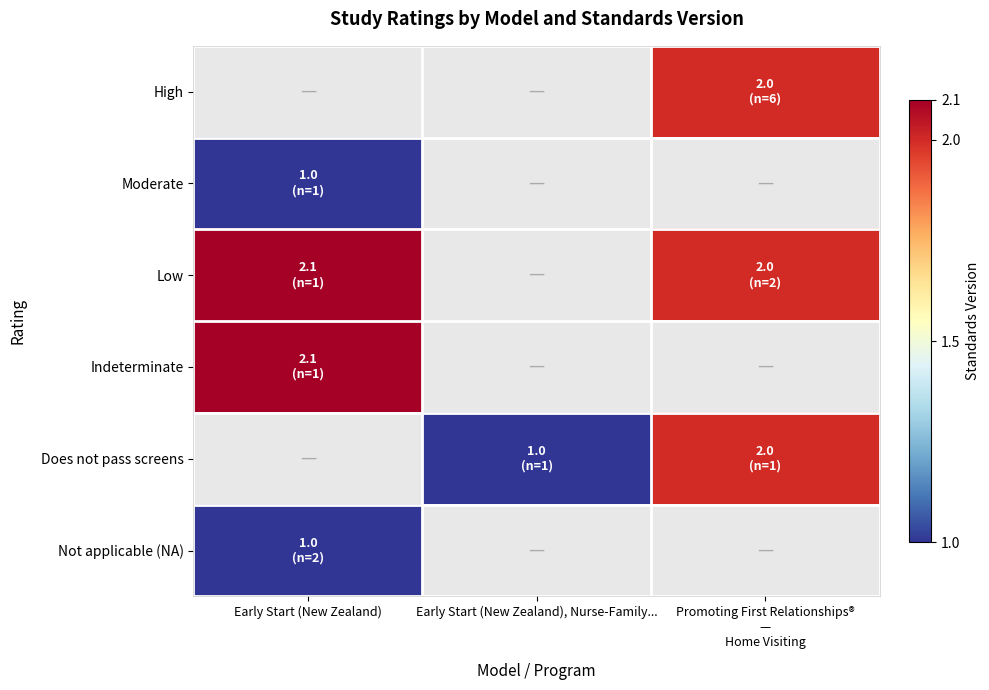

Where is Moderate nearest to the value 1?

Early Start (New Zealand)